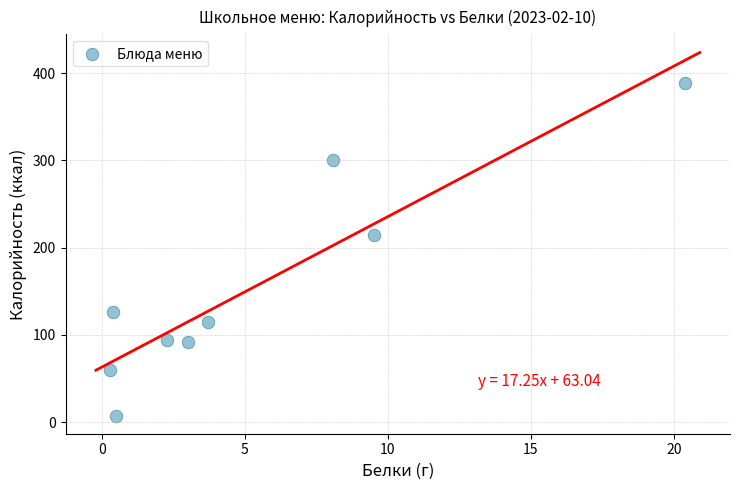

What is the range of Y values (max minus min)?

381.4